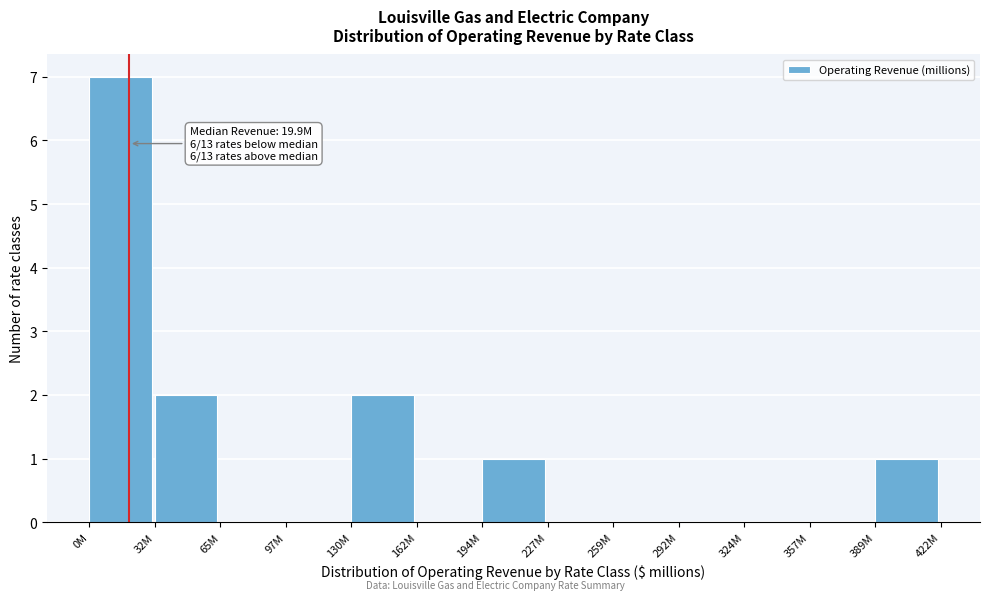

Reading left to right, what are all the values shown in this chart?

0M=7	32M=2	65M=0	97M=0	130M=2	162M=0	194M=1	227M=0	259M=0	292M=0	324M=0	357M=0	389M=1